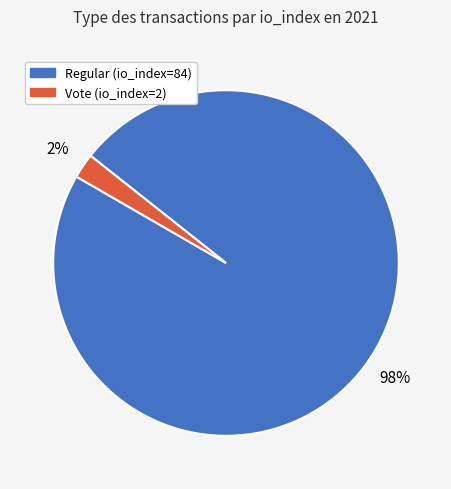

Count the number of slices in the pie.

2